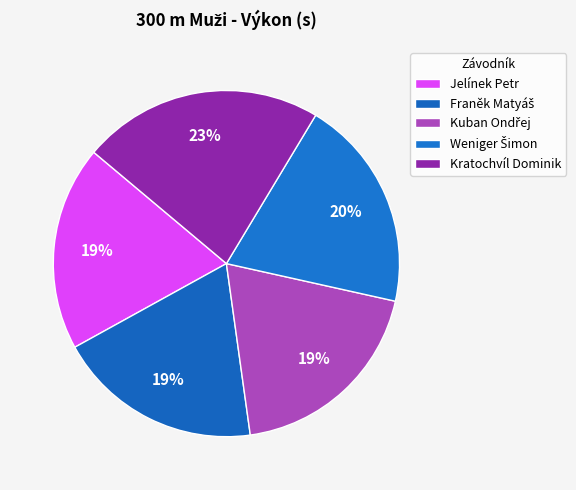

Combined, do Jelínek Petr and Franěk Matyáš account for over 50%?

No